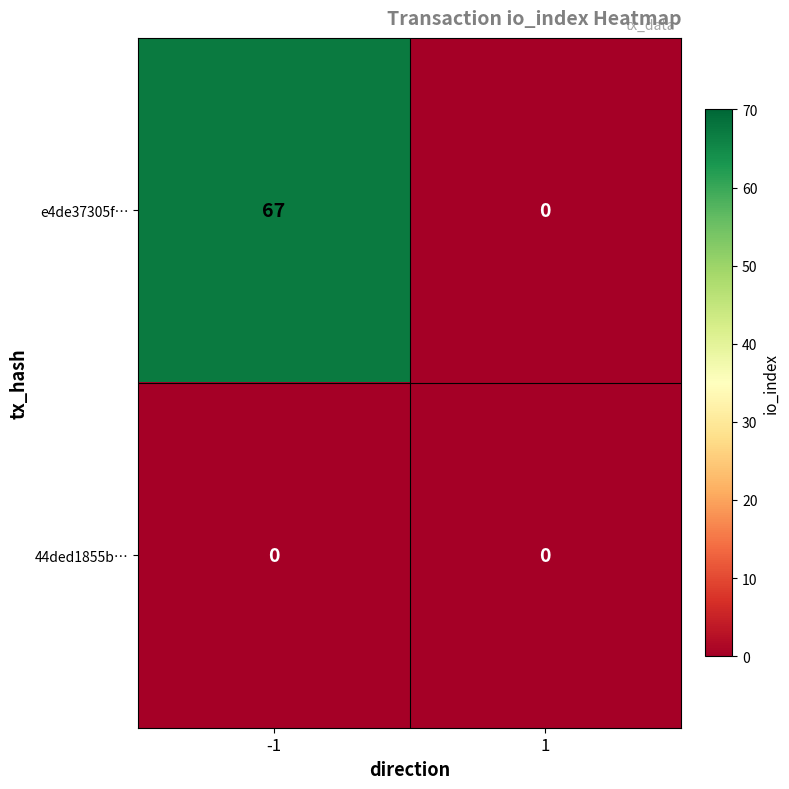

Reading right to left, extract all data points from this chart.

e4de37305f…: 0	67
44ded1855b…: 0	0